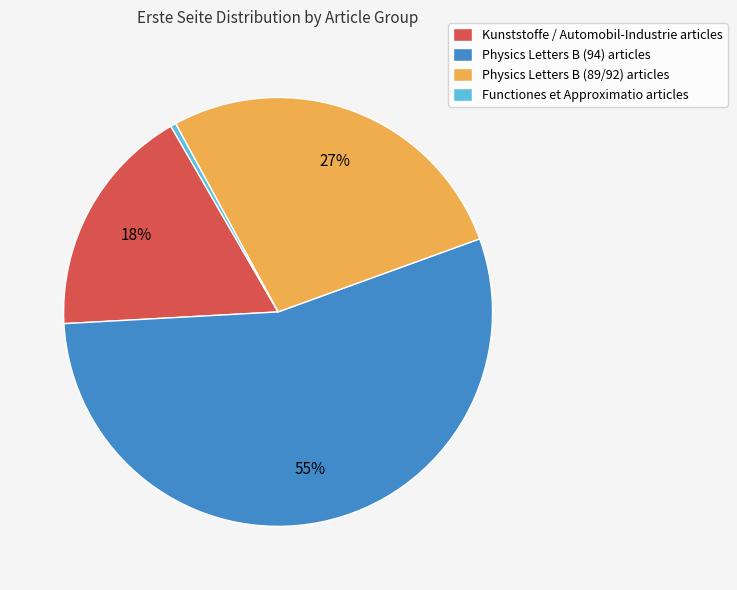

Is it true that Physics Letters B (94) articles is 55% of the pie?

True